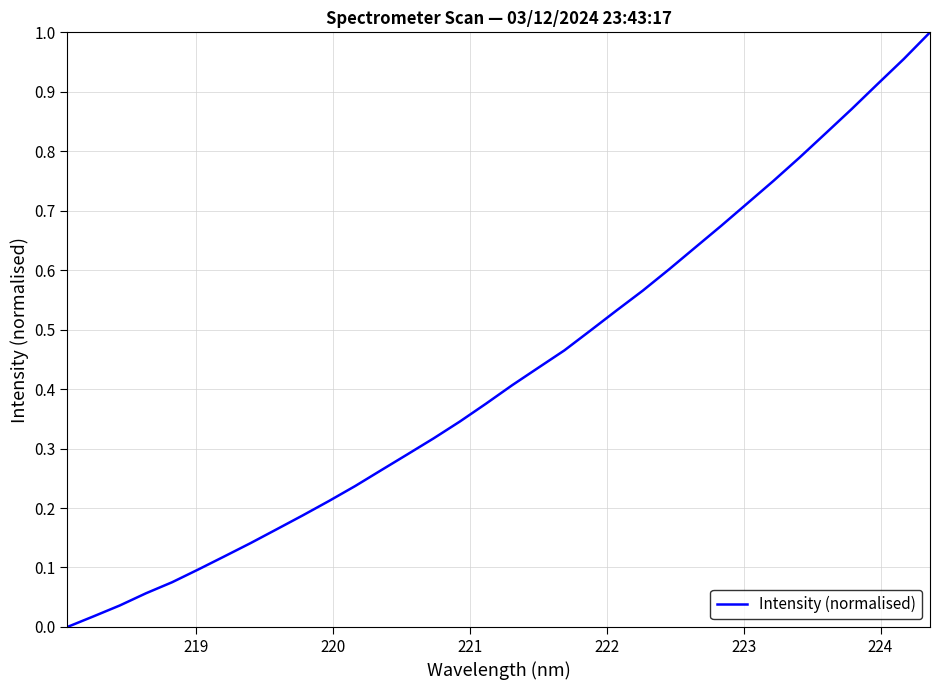

How many series are shown in this chart?

1